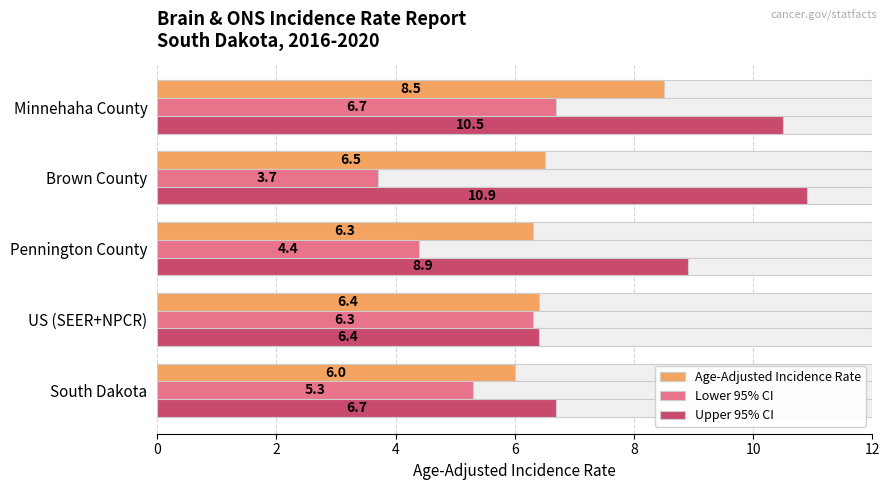

What is the value of the Lower 95% CI bar at the 2nd from the left?

6.3